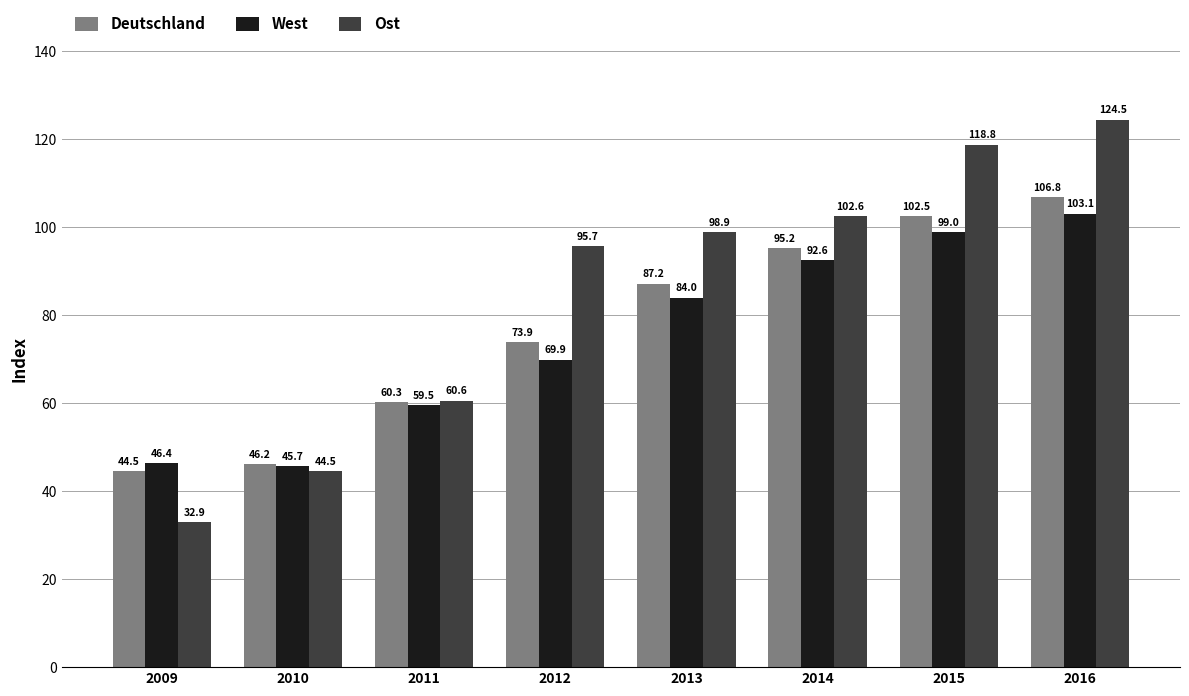

Does the chart contain stacked bars?

No